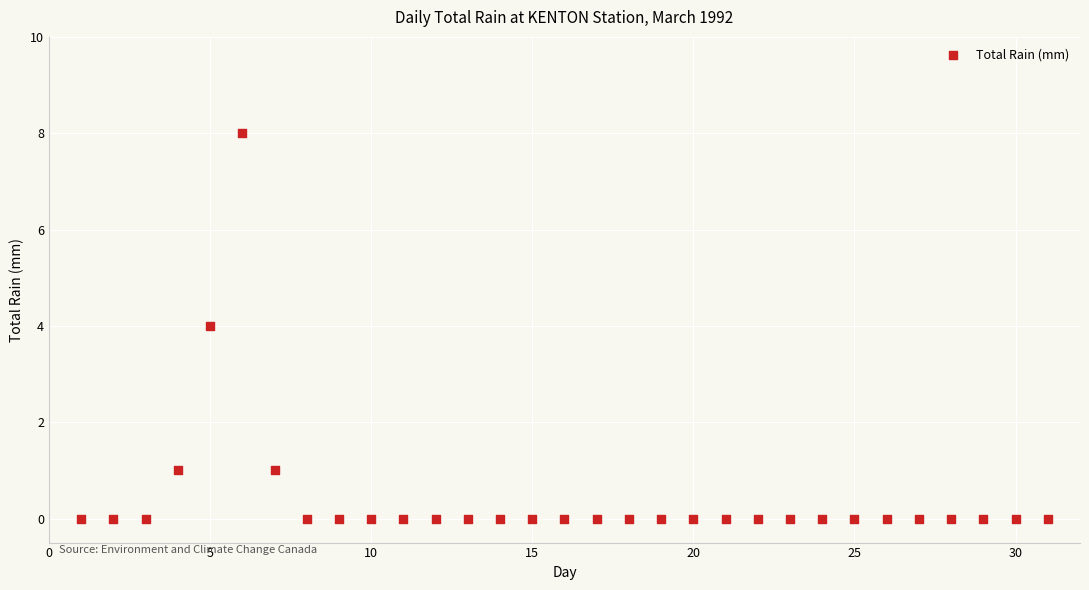

What is the range of Y values (max minus min)?

8